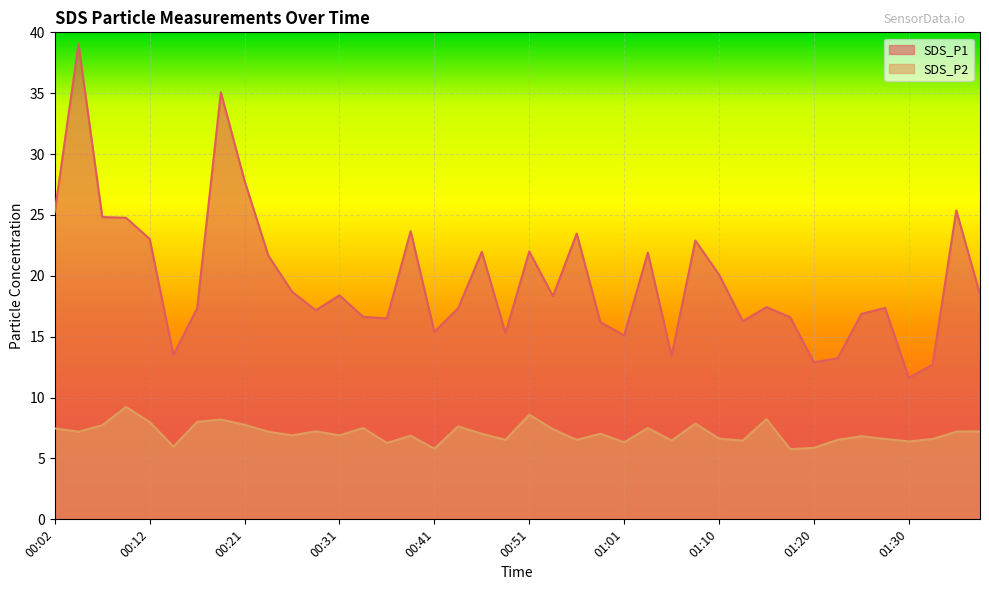

At which category is the sum across all series the highest?

00:04